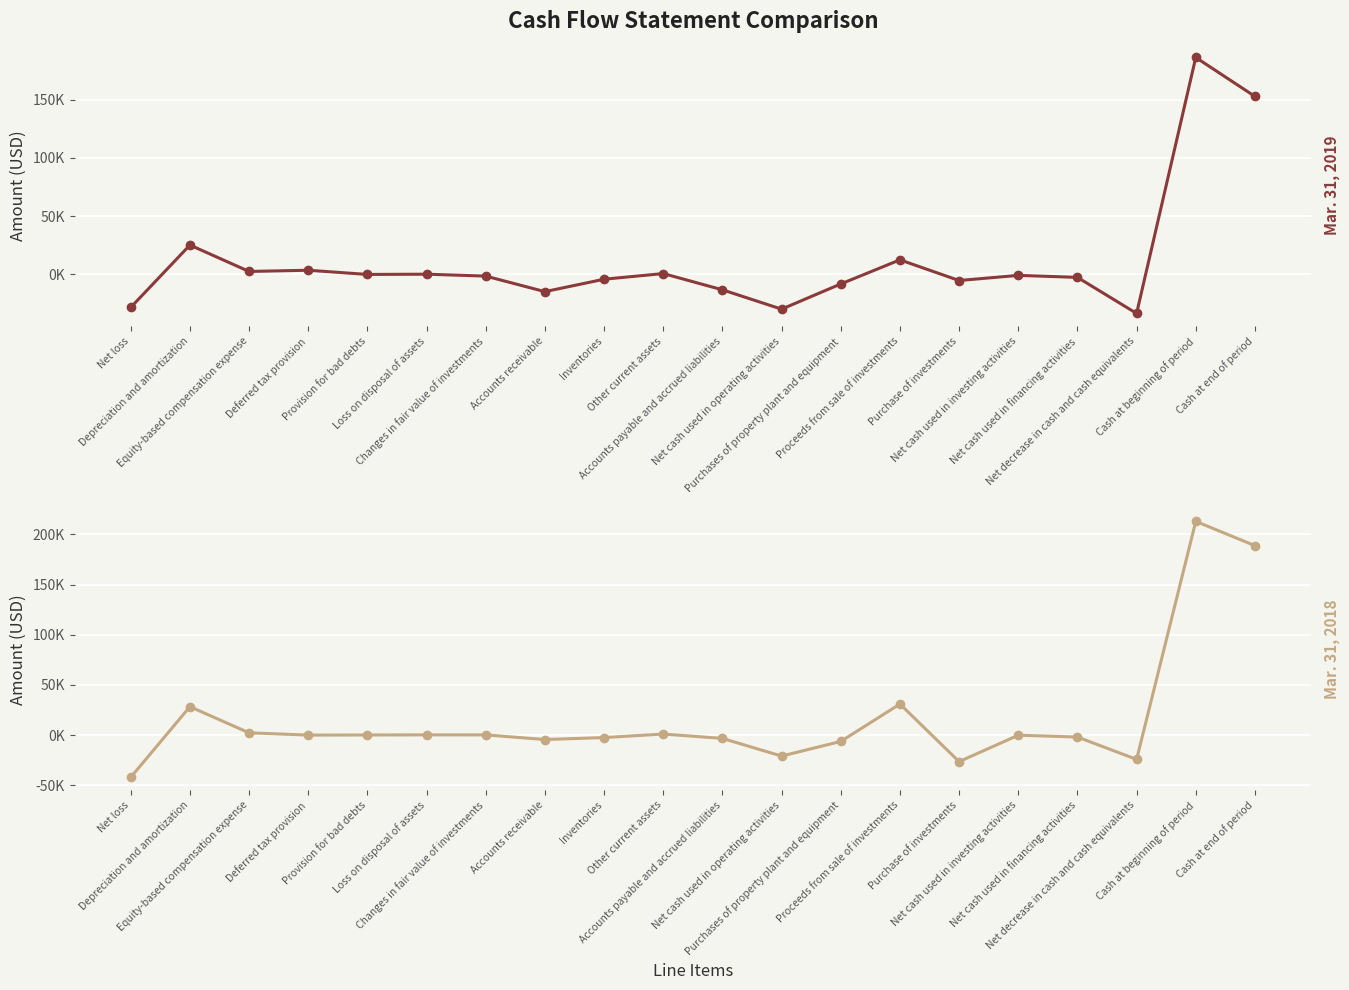

At which label is Mar. 31, 2018 closest to 85471?

Proceeds from sale of investments